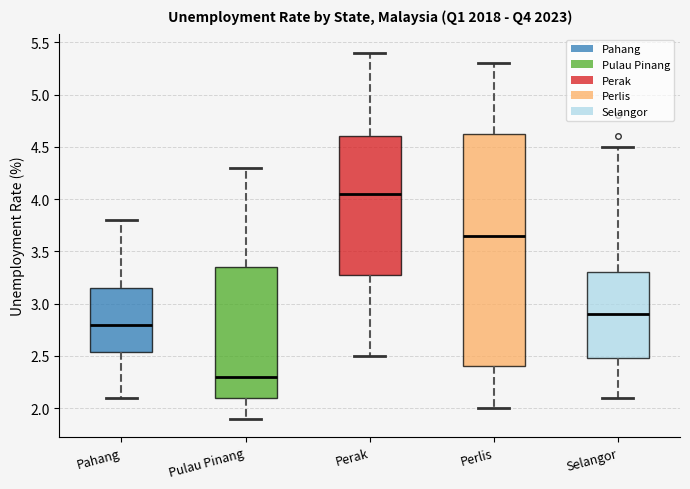

Where does the median line of the box for Pahang sit on the y-axis? The values are not printed on the chart, so give them approximately, as read against the axis.

2.80